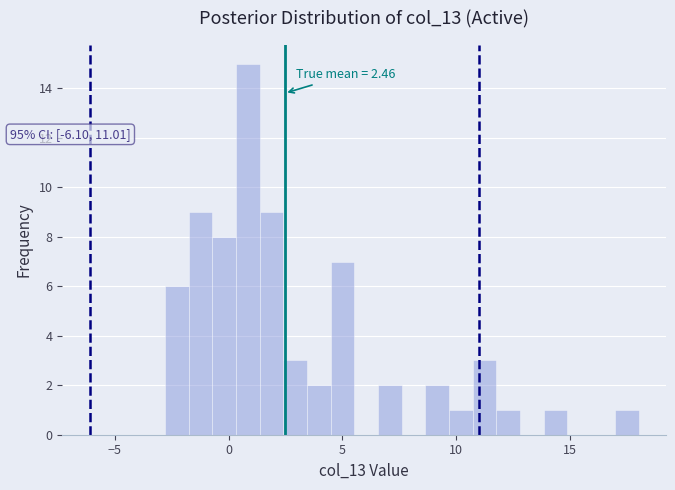

Read against the x-axis, roughly where is the centre of the tallest bar?

1.0